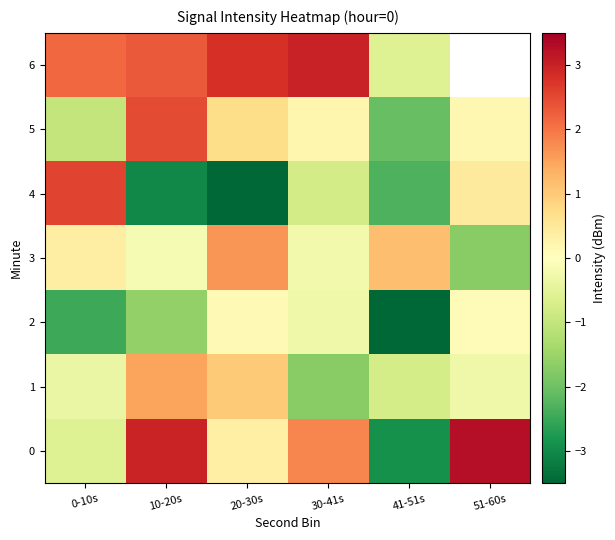

Count the number of categories in the chart.

6